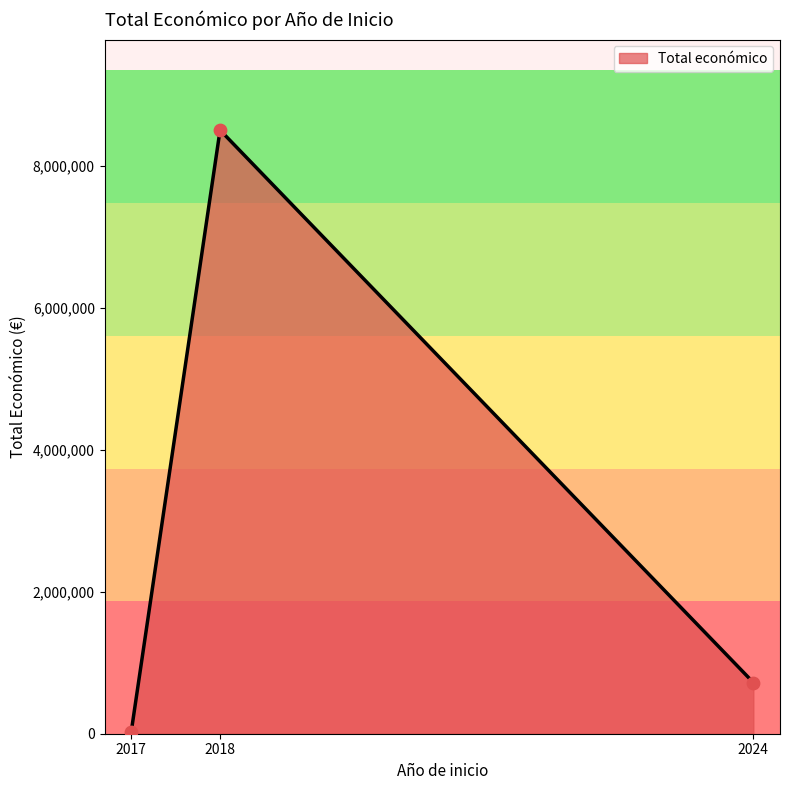

Which has a higher value, 2018 or 2024?

2018